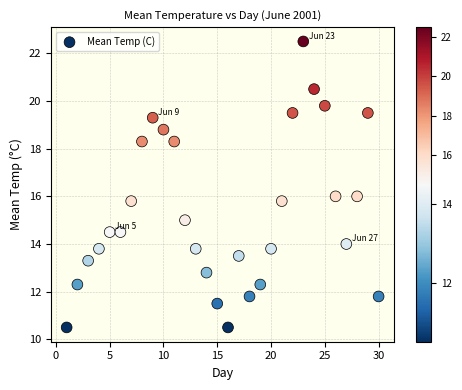

What is the range of Y values (max minus min)?

12.0